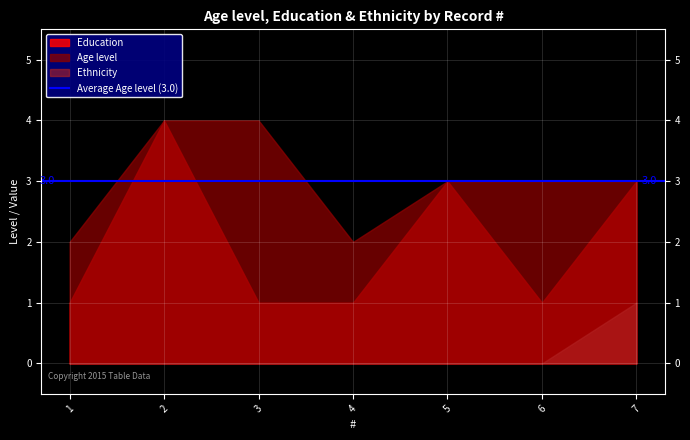

How many series are shown in this chart?

3